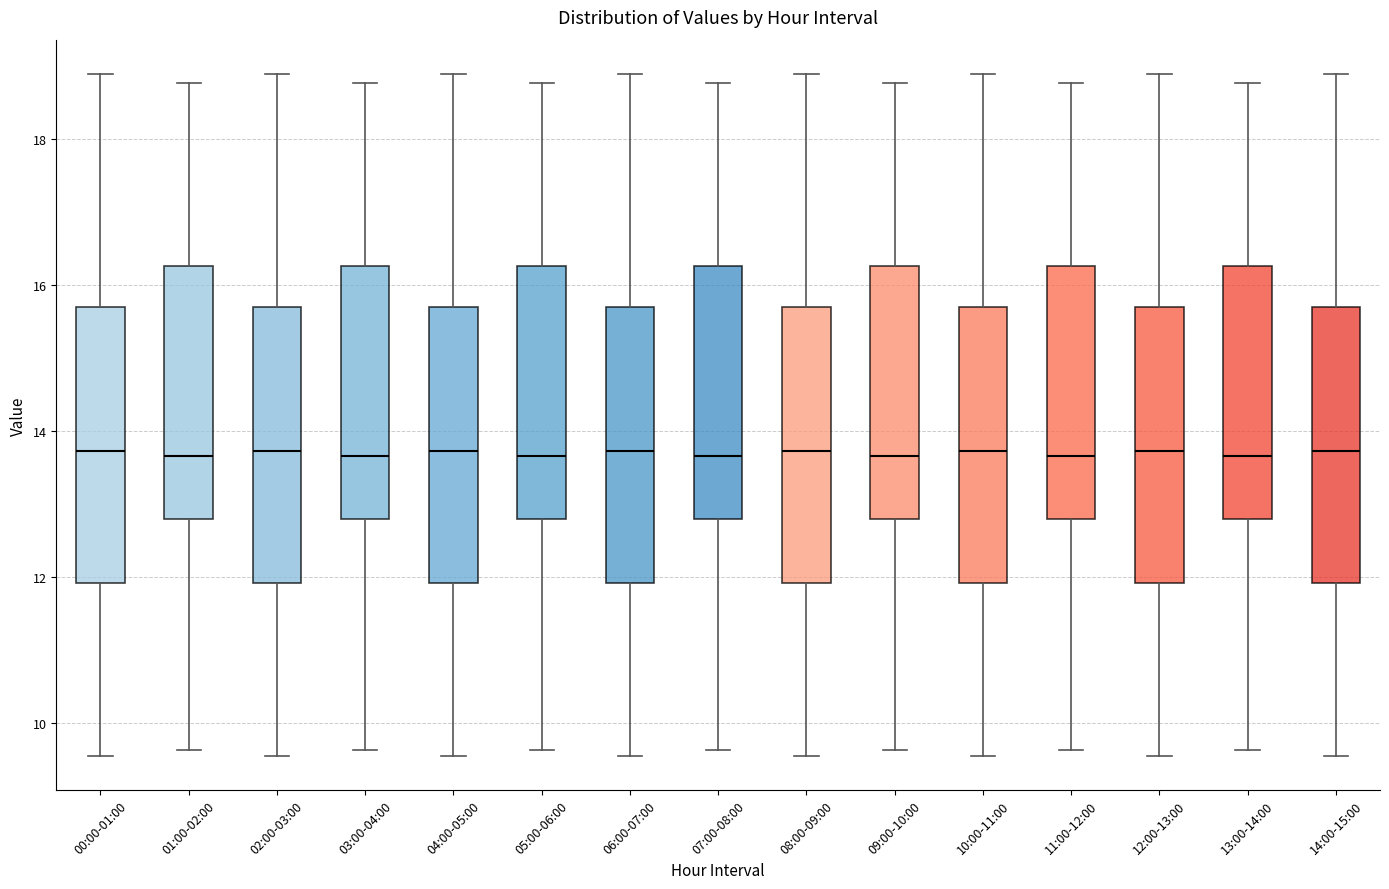

Reading left to right, transcribe this box plot: for each box, give where its median line is, the range the box spans, and where its two whiskers end, as read against the y-axis. The values are not printed on the chart, so give them approximately, as read against the axis.

00:00-01:00: median 13.8, box 12.0 to 15.8, whiskers 9.6 to 19.0
01:00-02:00: median 13.6, box 12.8 to 16.2, whiskers 9.6 to 18.8
02:00-03:00: median 13.8, box 12.0 to 15.8, whiskers 9.6 to 19.0
03:00-04:00: median 13.6, box 12.8 to 16.2, whiskers 9.6 to 18.8
04:00-05:00: median 13.8, box 12.0 to 15.8, whiskers 9.6 to 19.0
05:00-06:00: median 13.6, box 12.8 to 16.2, whiskers 9.6 to 18.8
06:00-07:00: median 13.8, box 12.0 to 15.8, whiskers 9.6 to 19.0
07:00-08:00: median 13.6, box 12.8 to 16.2, whiskers 9.6 to 18.8
08:00-09:00: median 13.8, box 12.0 to 15.8, whiskers 9.6 to 19.0
09:00-10:00: median 13.6, box 12.8 to 16.2, whiskers 9.6 to 18.8
10:00-11:00: median 13.8, box 12.0 to 15.8, whiskers 9.6 to 19.0
11:00-12:00: median 13.6, box 12.8 to 16.2, whiskers 9.6 to 18.8
12:00-13:00: median 13.8, box 12.0 to 15.8, whiskers 9.6 to 19.0
13:00-14:00: median 13.6, box 12.8 to 16.2, whiskers 9.6 to 18.8
14:00-15:00: median 13.8, box 12.0 to 15.8, whiskers 9.6 to 19.0